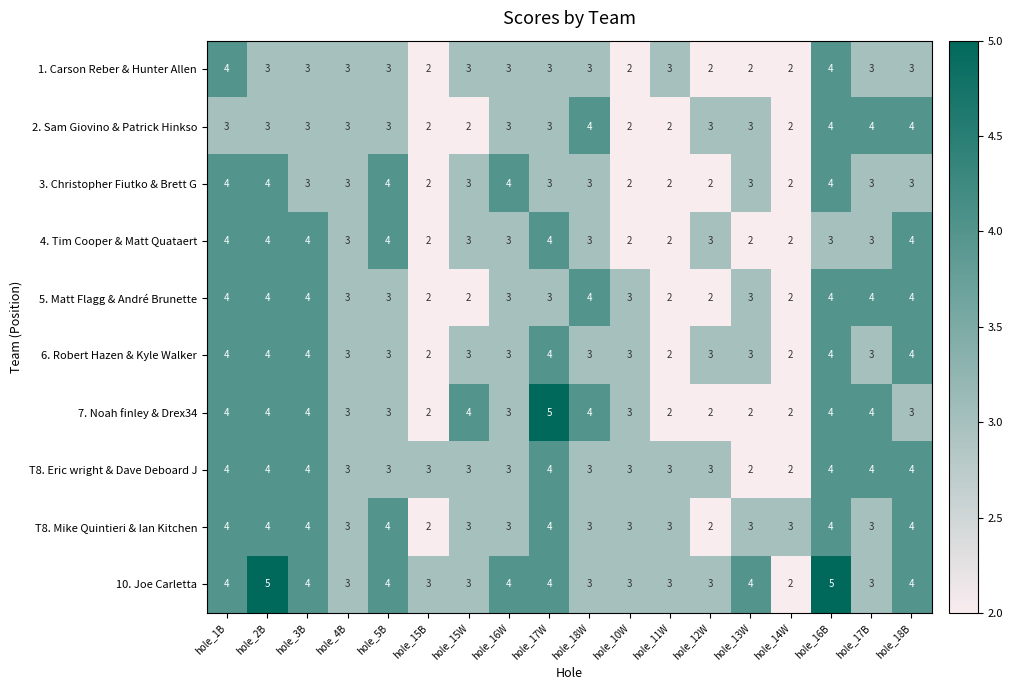

What is the average value of the 6. Robert Hazen & Kyle Walker series?

3